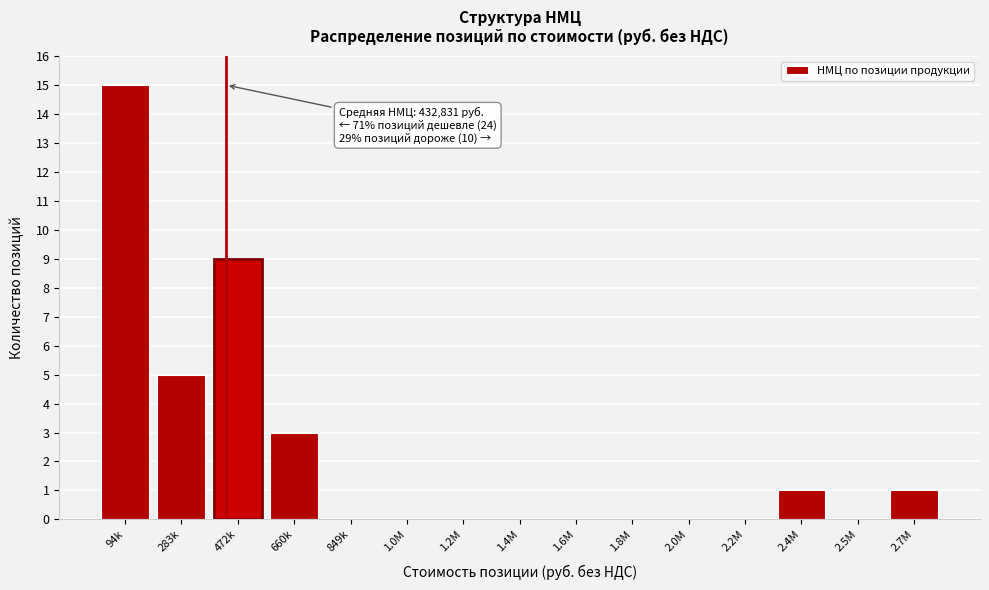

Reading left to right, what are all the values shown in this chart?

94k=15	283k=5	472k=9	660k=3	849k=0	1.0М=0	1.2М=0	1.4М=0	1.6М=0	1.8М=0	2.0М=0	2.2М=0	2.4М=1	2.5М=0	2.7М=1